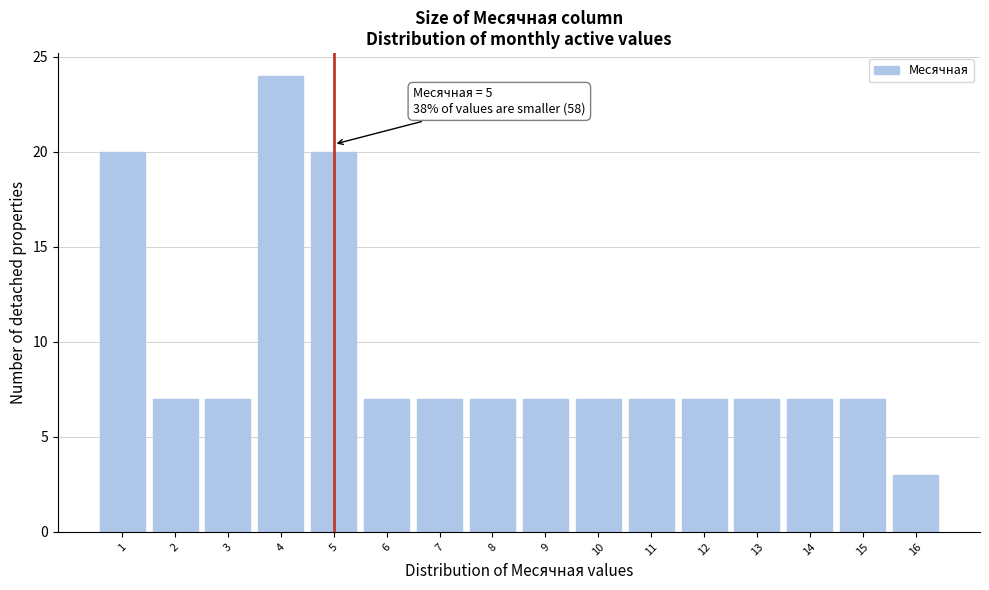

Reading right to left, transcribe all the data shown in this chart.

3	7	7	7	7	7	7	7	7	7	7	20	24	7	7	20